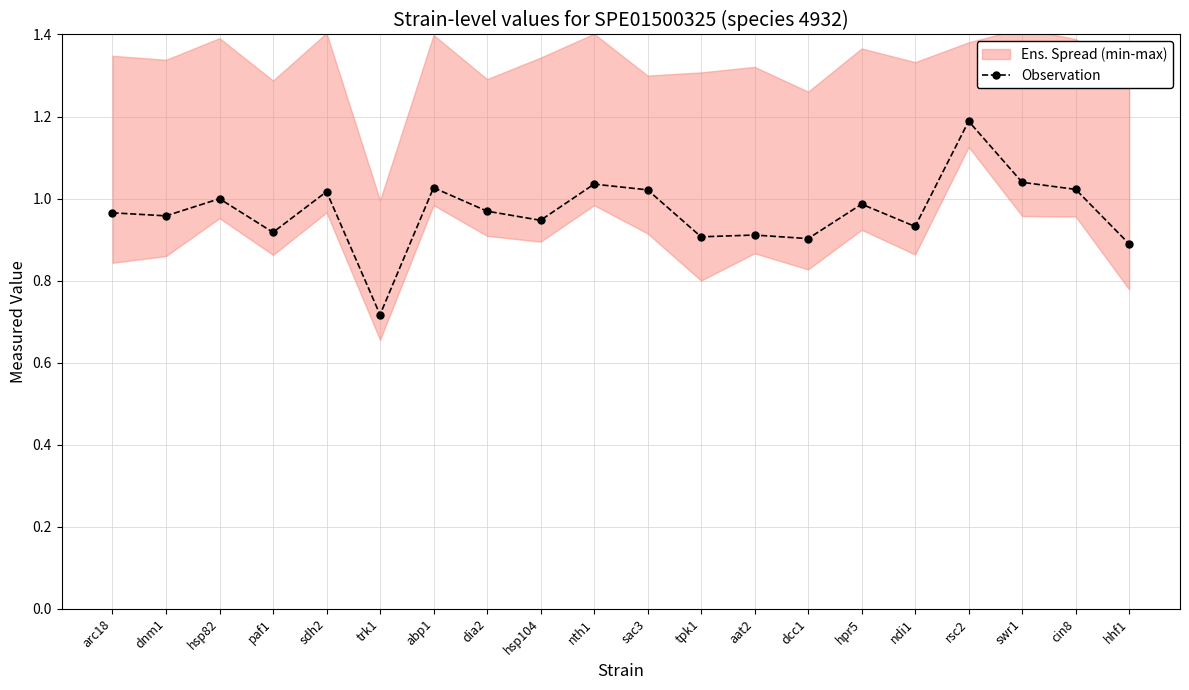

At which category does the chart reach its minimum across all series?

trk1